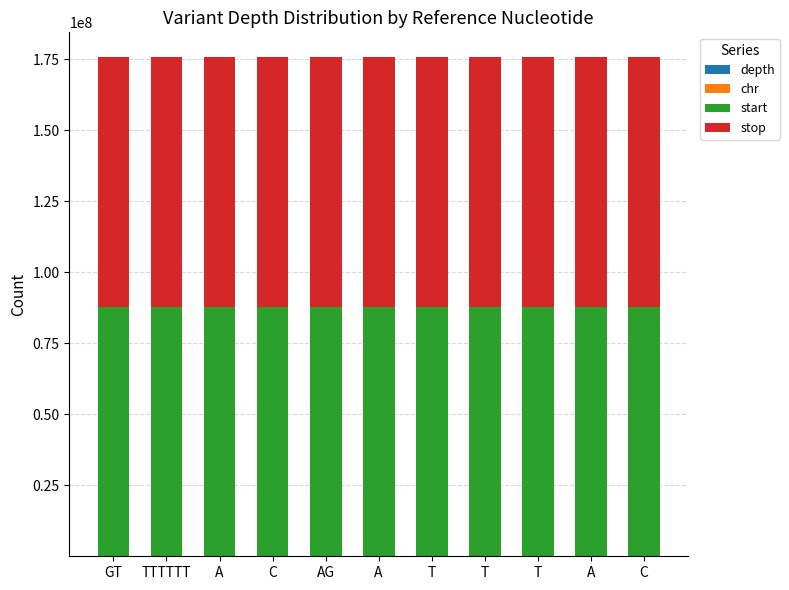

How many data points does each series have?

11